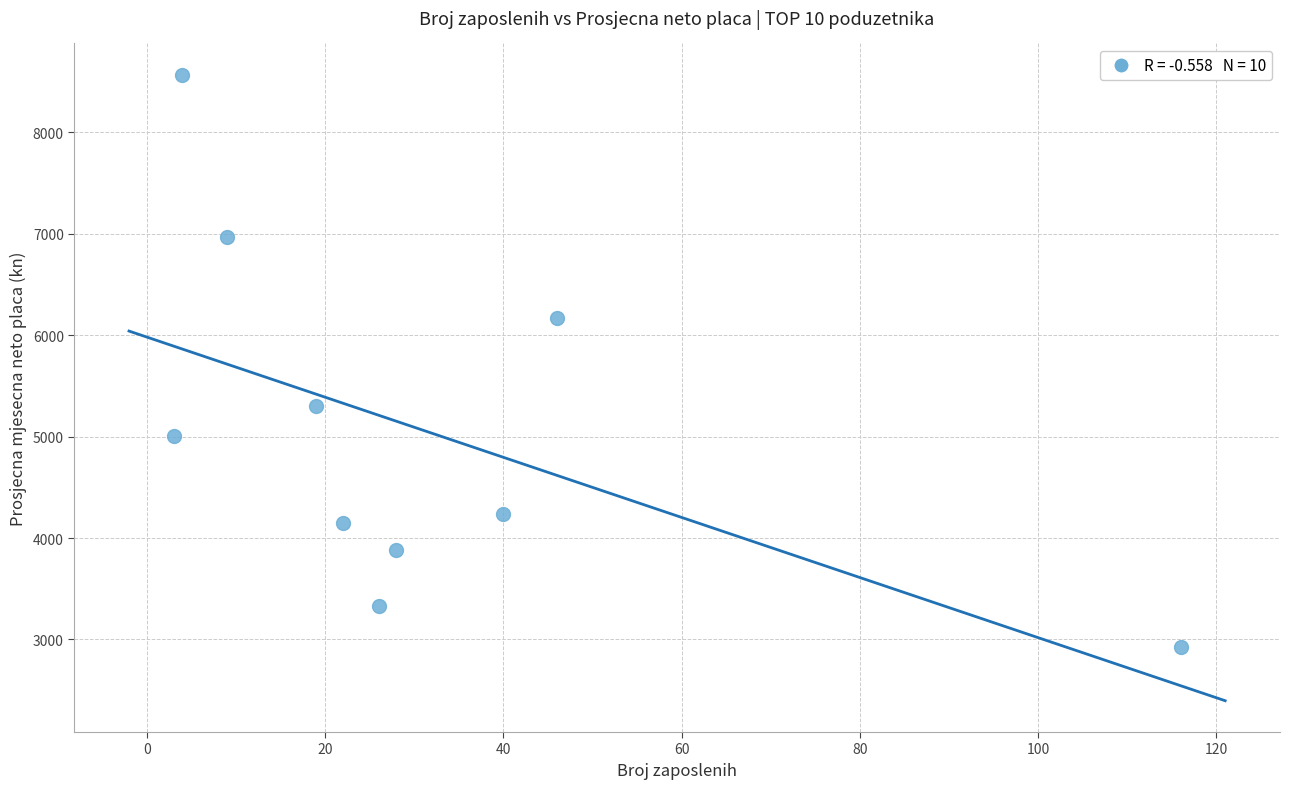

What is the average Y value?

5053.8